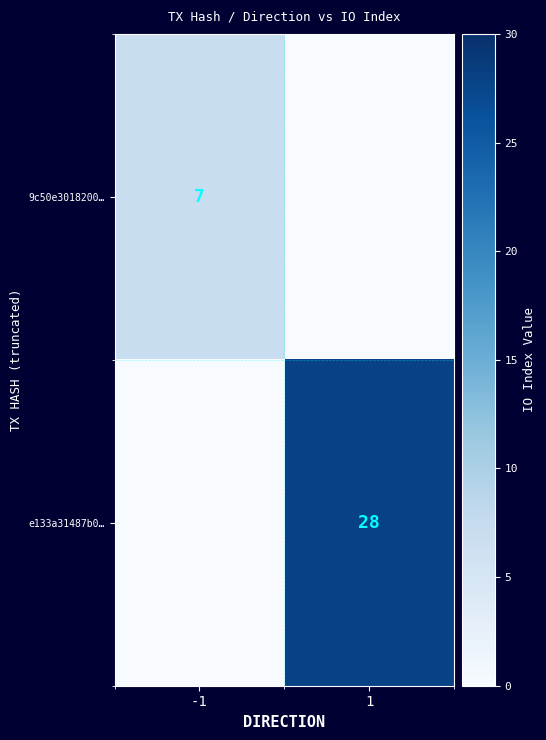

True or false: 9c50e3018200… has a value of 3 at -1.

False